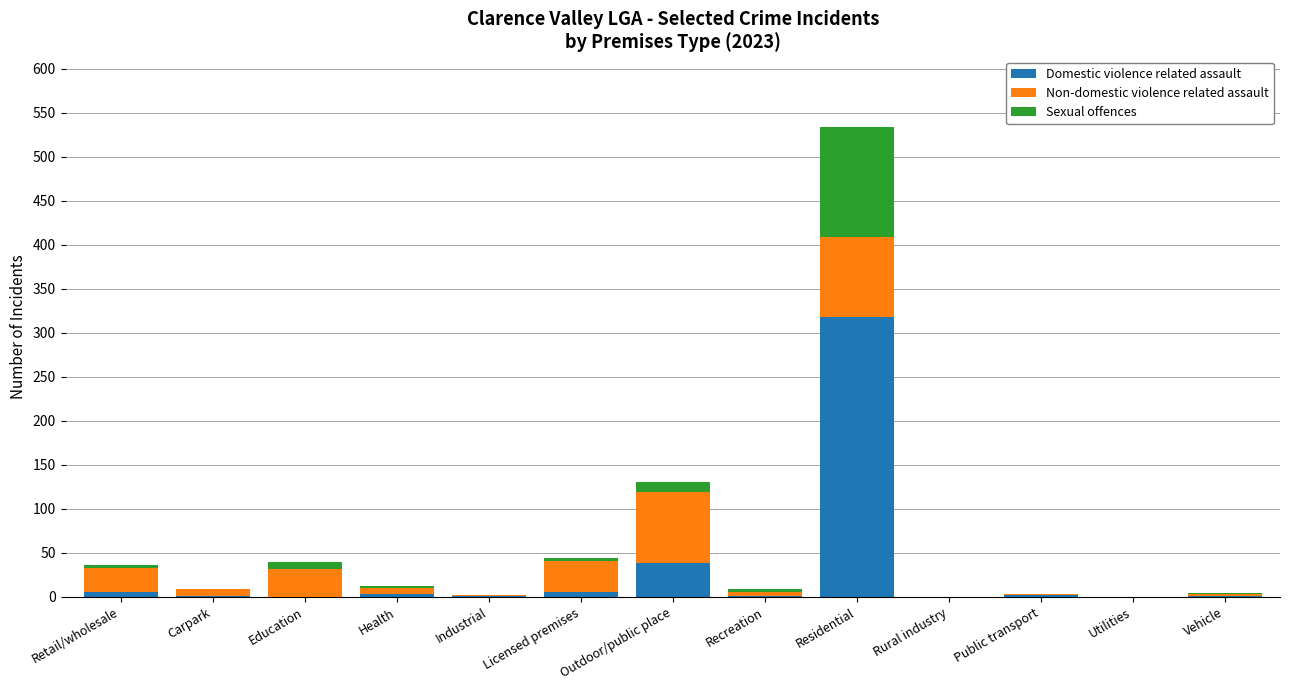

The value of Domestic violence related assault at Outdoor/public place is 58. True or false?

False